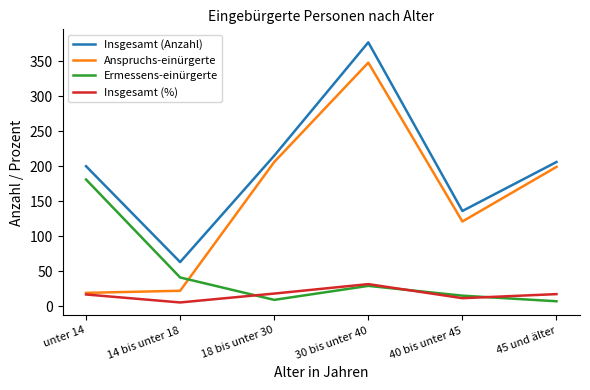

What is the difference between the Ermessens-einürgerte values at 30 bis unter 40 and 45 und älter?

22.0